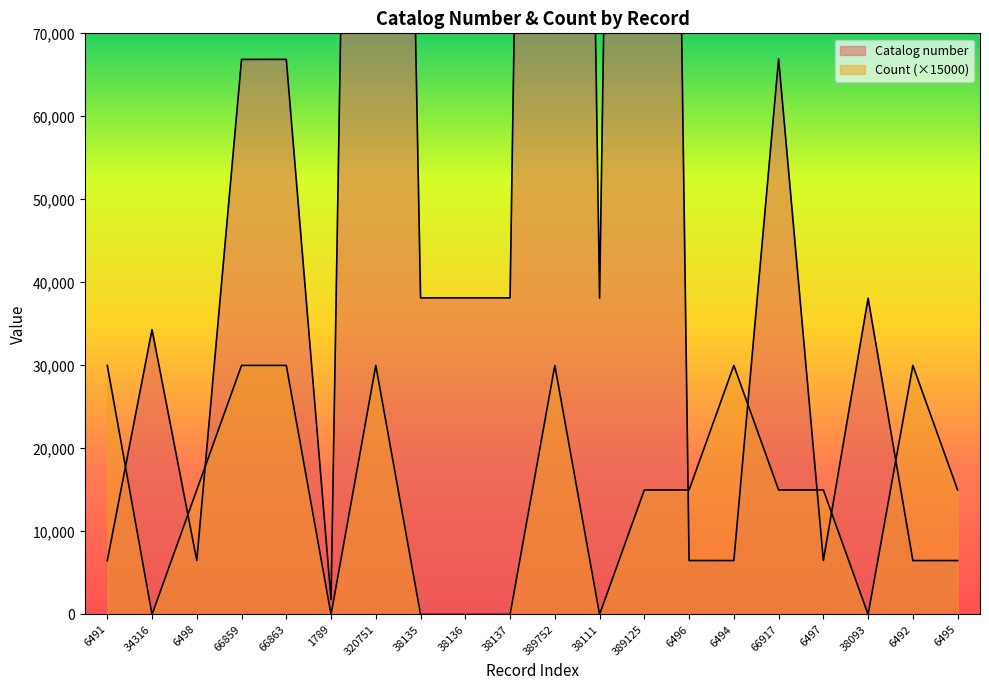

Is it true that Catalog number equals 42797 at 66917?

False